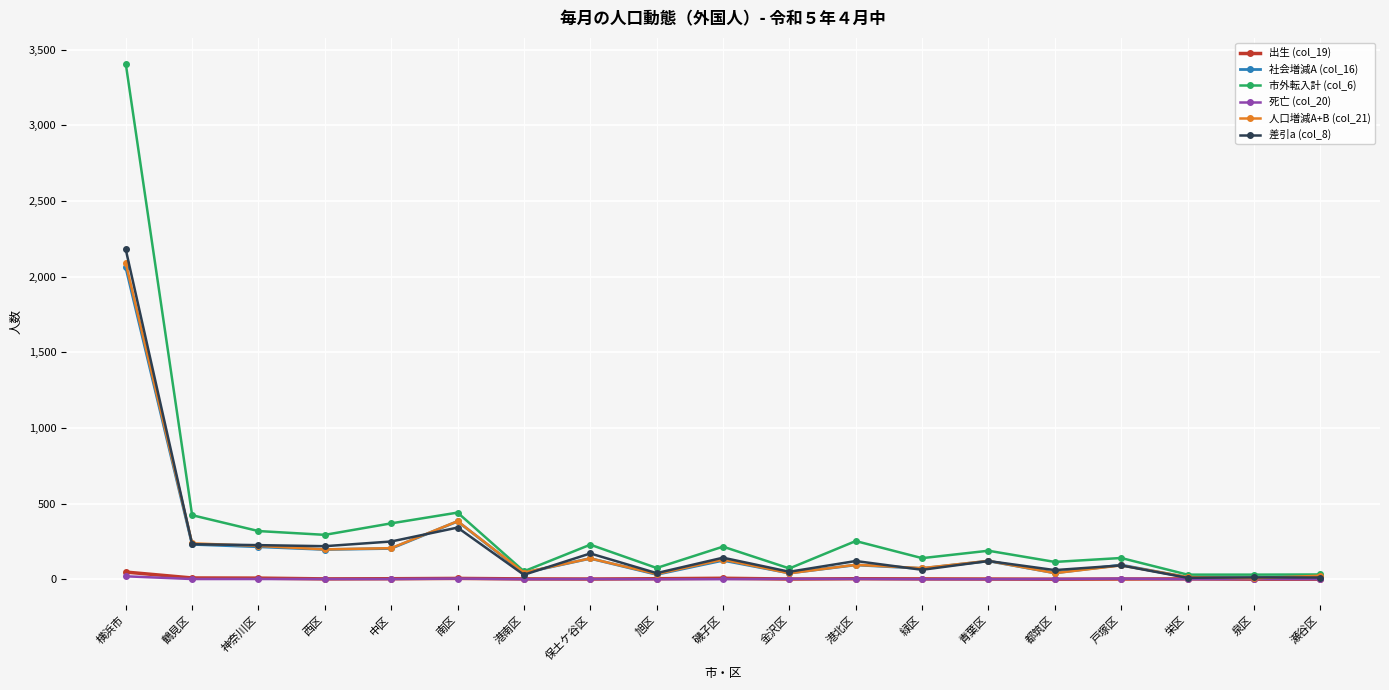

The 市外転入計 (col_6) series shows 5508 at 横浜市. True or false?

False